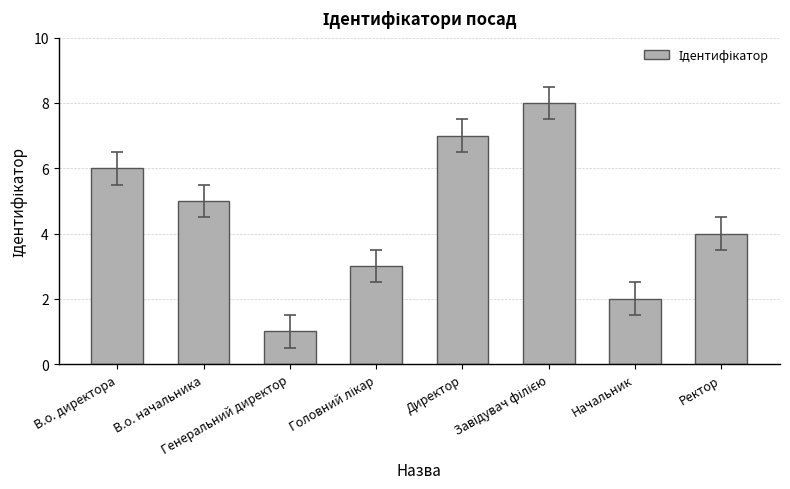

Is it true that the value at Ректор is 4?

True